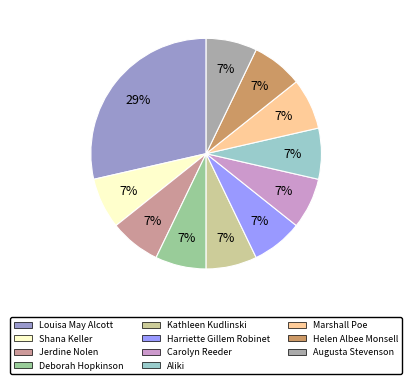

The Augusta Stevenson slice represents 7% of the pie. True or false?

True